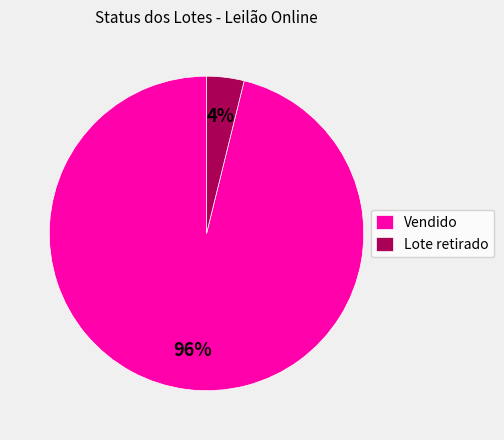

Do Vendido and Lote retirado together represent more than half of the pie?

Yes